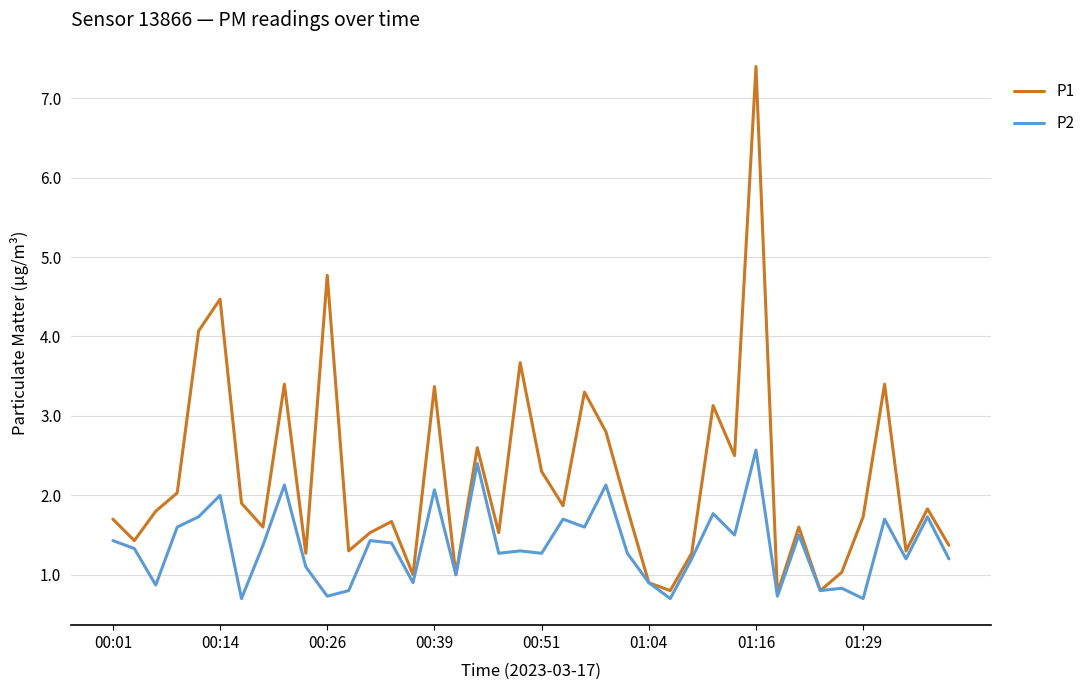

Which series has the largest range (max minus min)?

P1